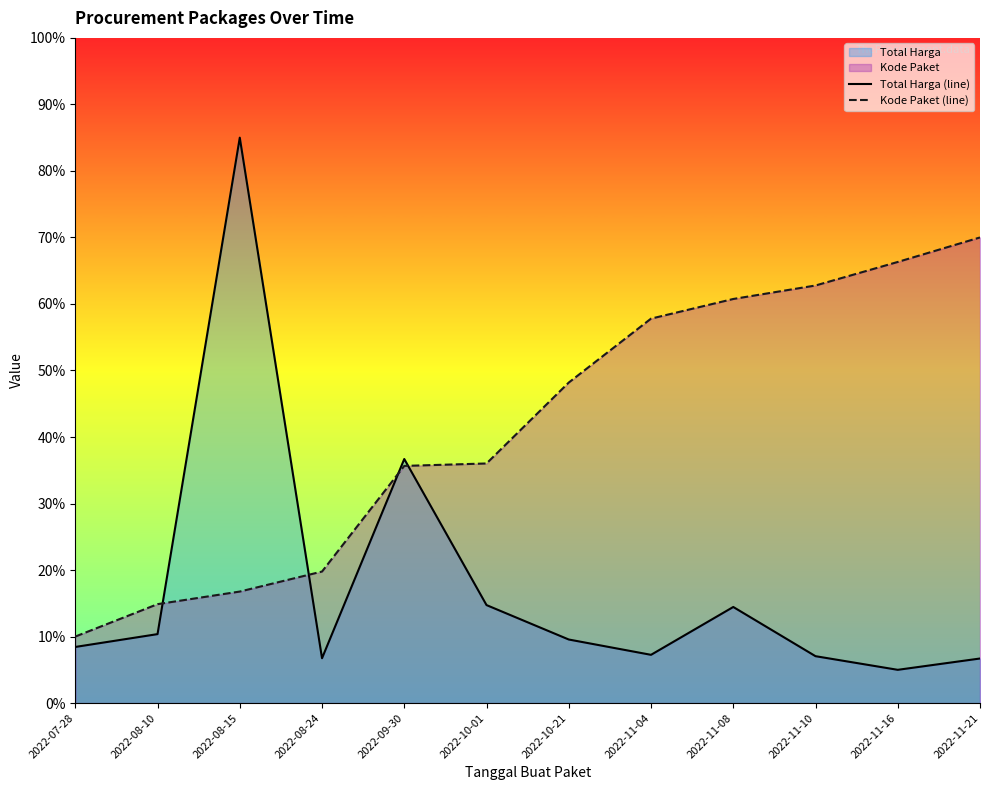

Which category has the lowest value across all series?

2022-11-16